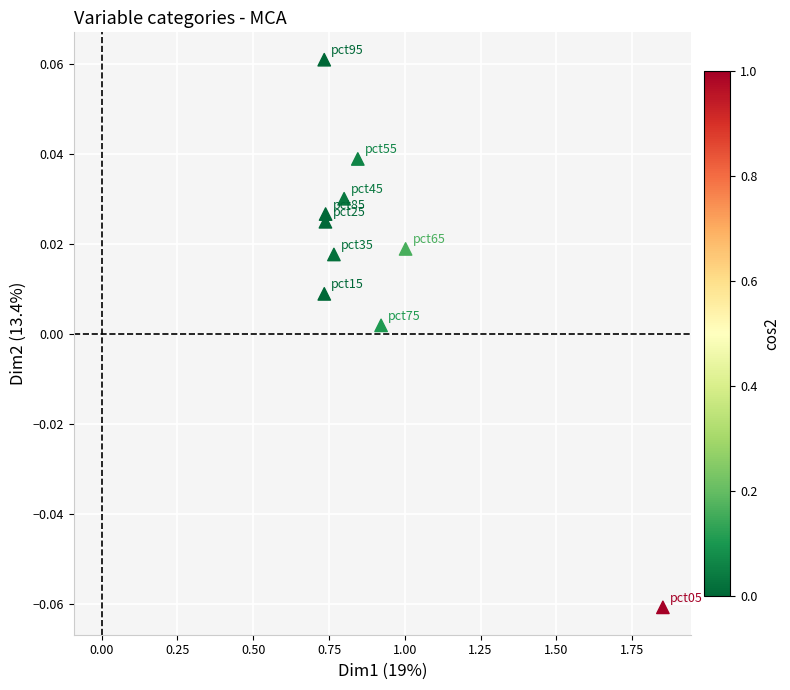

What is the average X value?

0.9